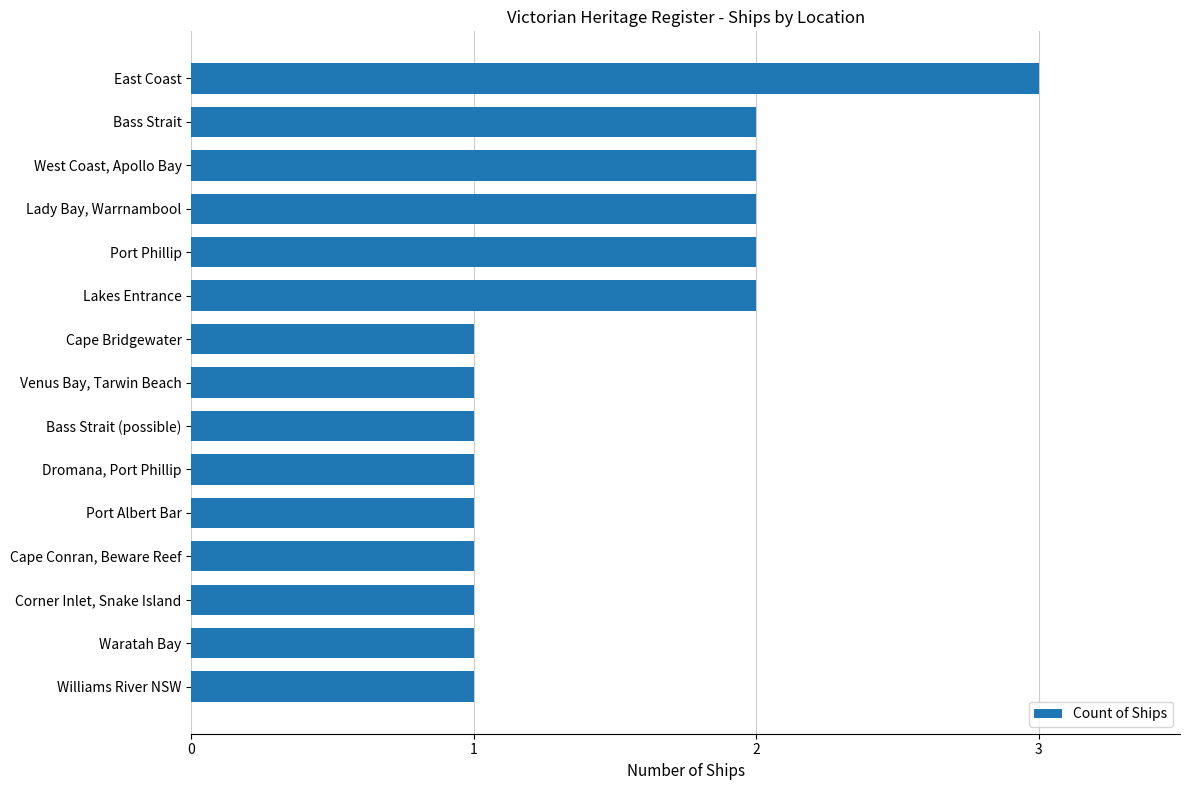

What is the ratio of the value at West Coast, Apollo Bay to the value at Cape Conran, Beware Reef?

2.0